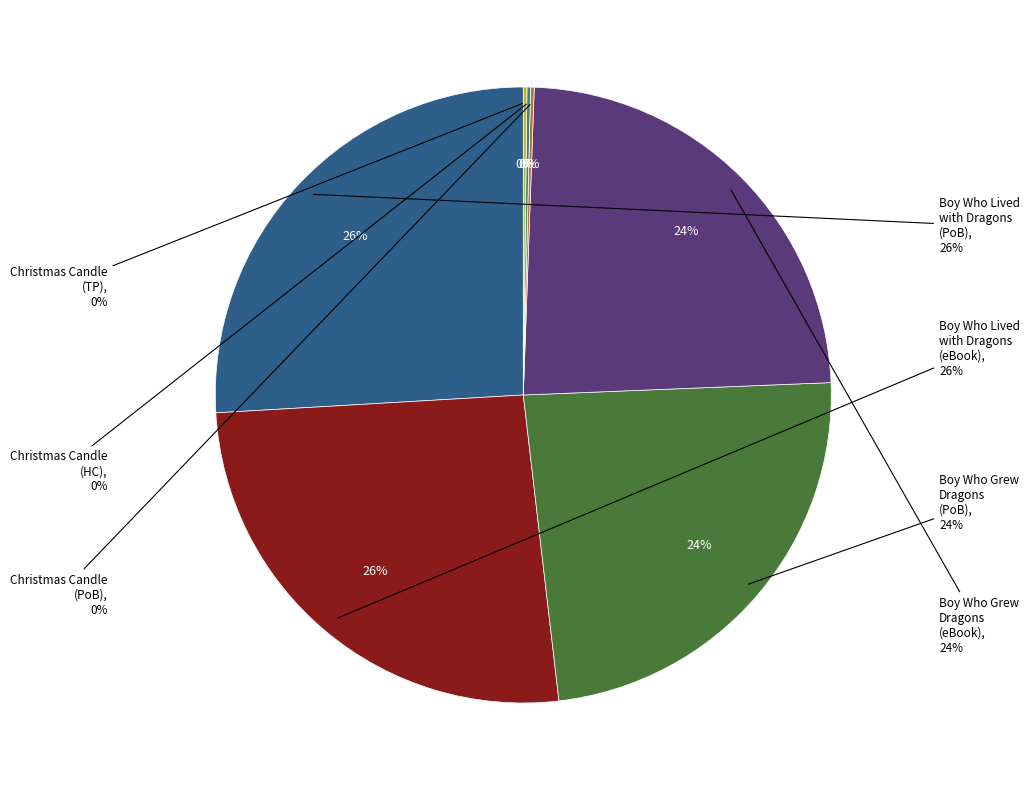

To the nearest percent, what portion does 9781499810110 represent?

24%